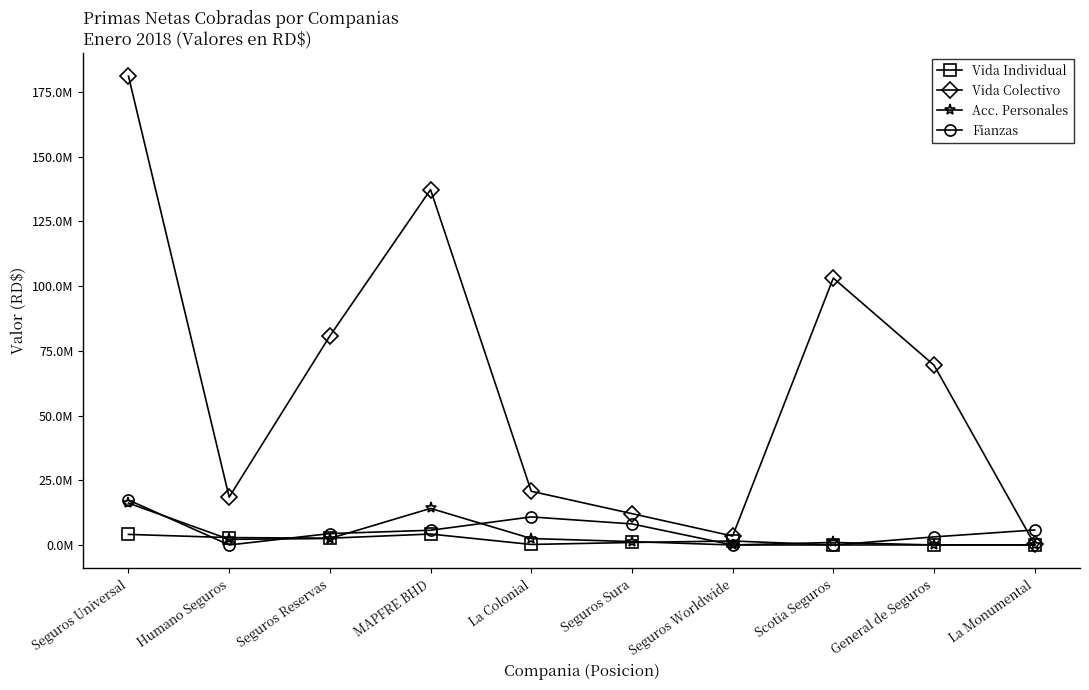

What is the approximate value of Vida Colectivo at MAPFRE BHD?

137258198.9